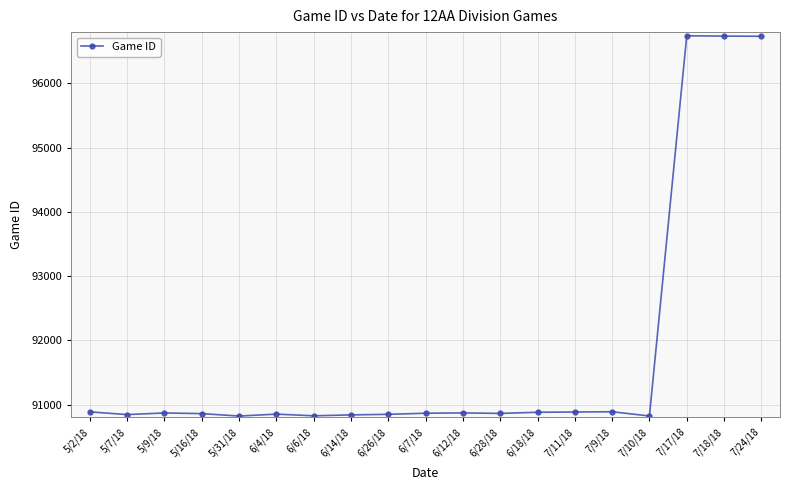

True or false: there are more than 0 points higher than both neighbors.

True